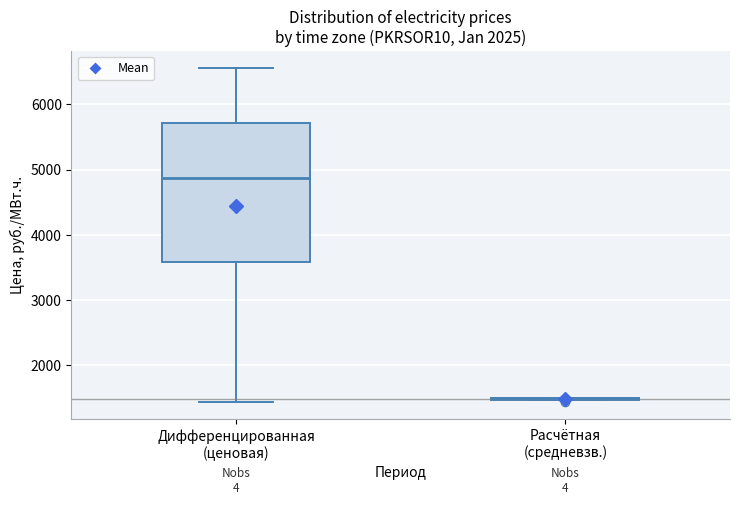

Where is the lower edge of the box for Дифференцированная (ценовая) on the y-axis? The values are not printed on the chart, so give them approximately, as read against the axis.

3600